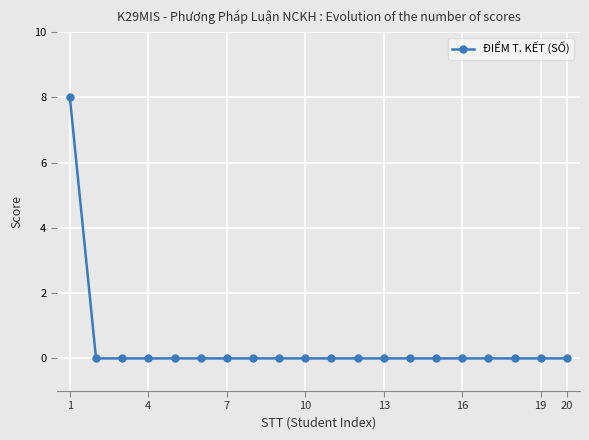

Reading right to left, extract all data points from this chart.

0	0	0	0	0	0	0	0	0	0	0	0	0	0	0	0	0	0	0	8